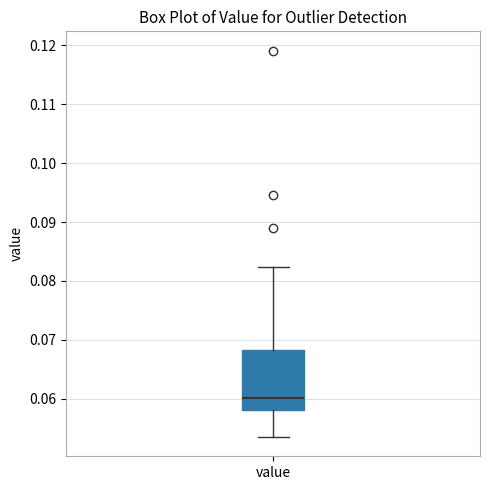

Transcribe this box plot: give where the median line is, the range the box spans, and where the two whiskers end, as read against the y-axis. The values are not printed on the chart, so give them approximately, as read against the axis.

median 0.060, box 0.058 to 0.068, whiskers 0.053 to 0.082